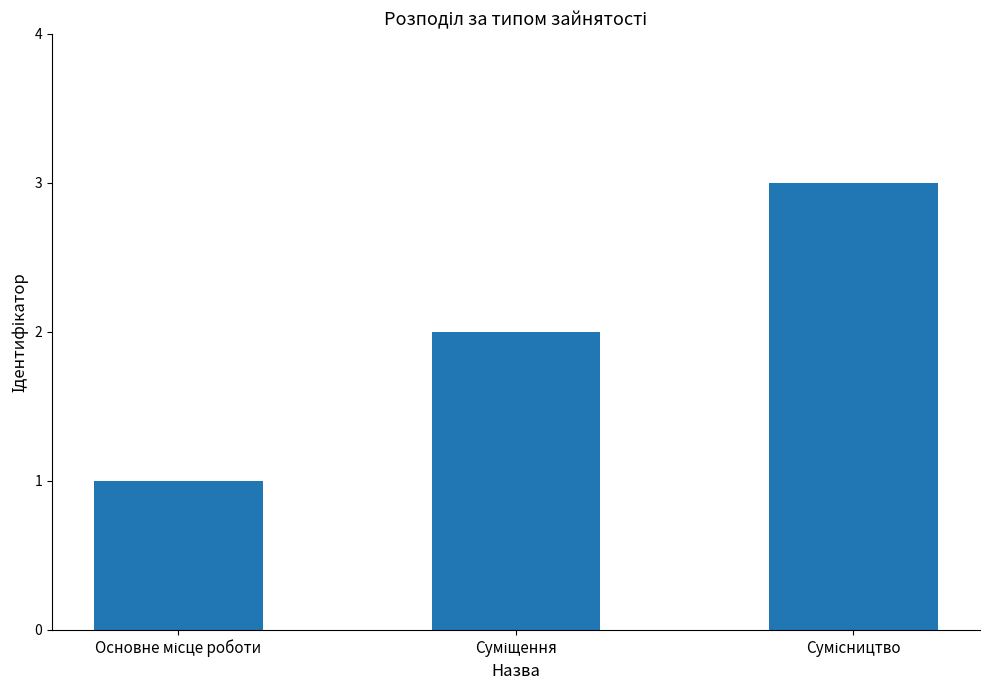

What is the sum of all values?

6